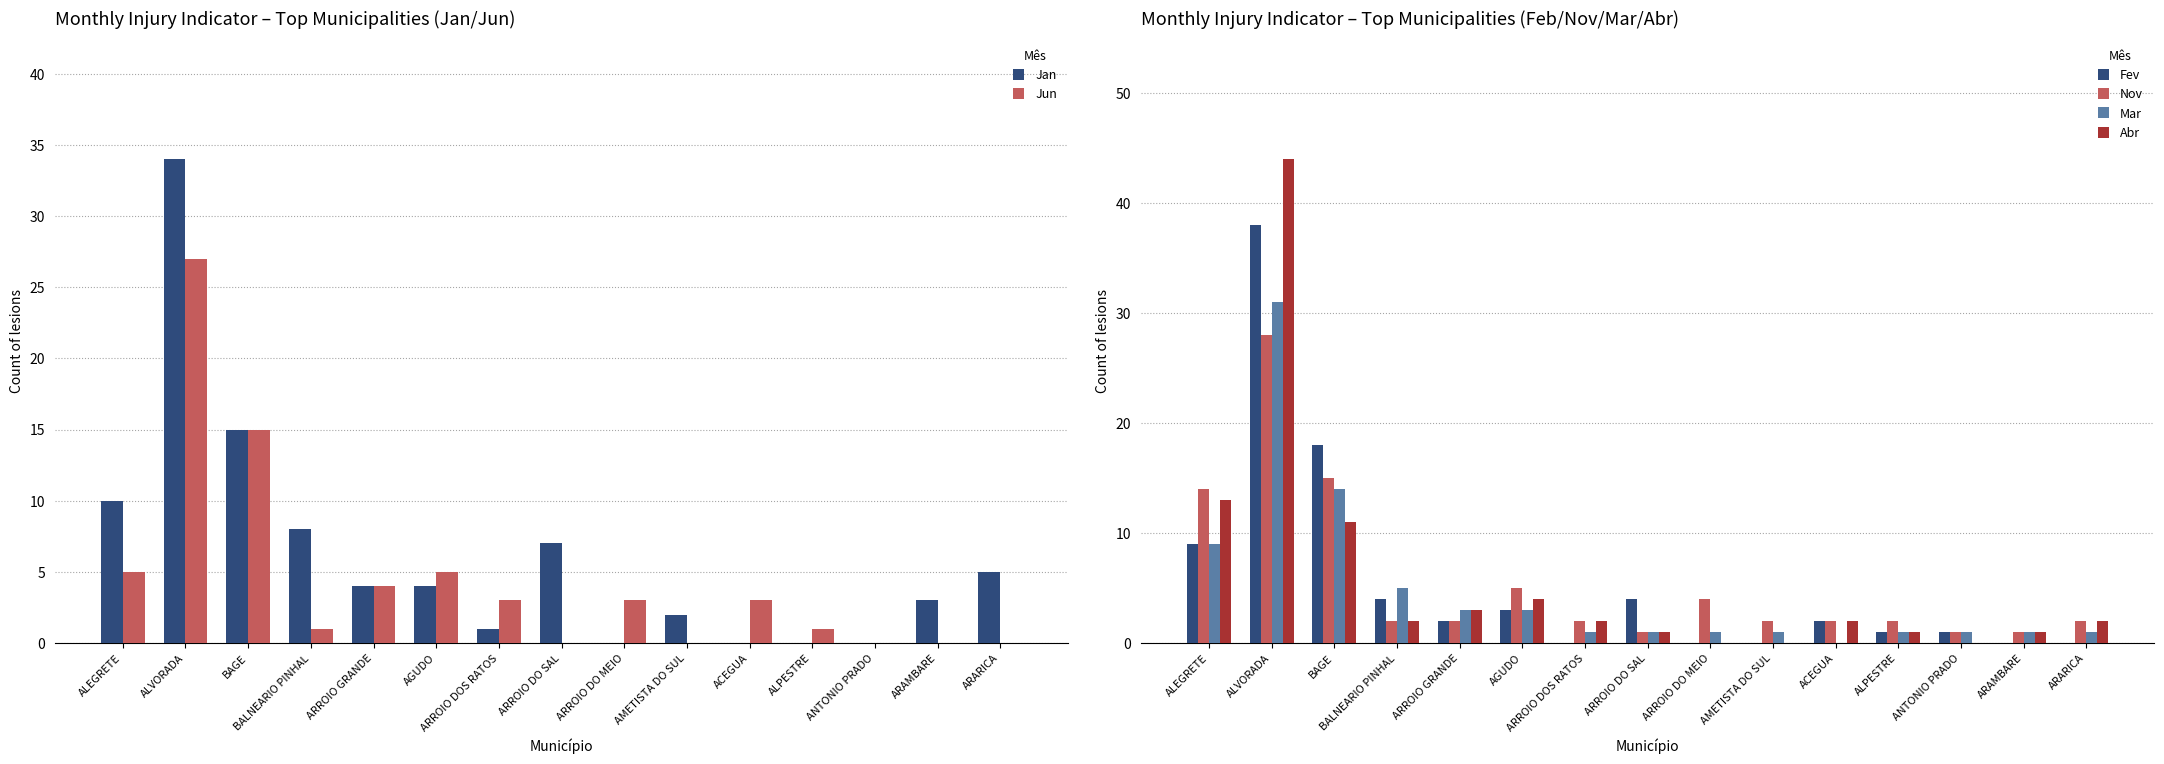

What is the average value of the Jan series?

6